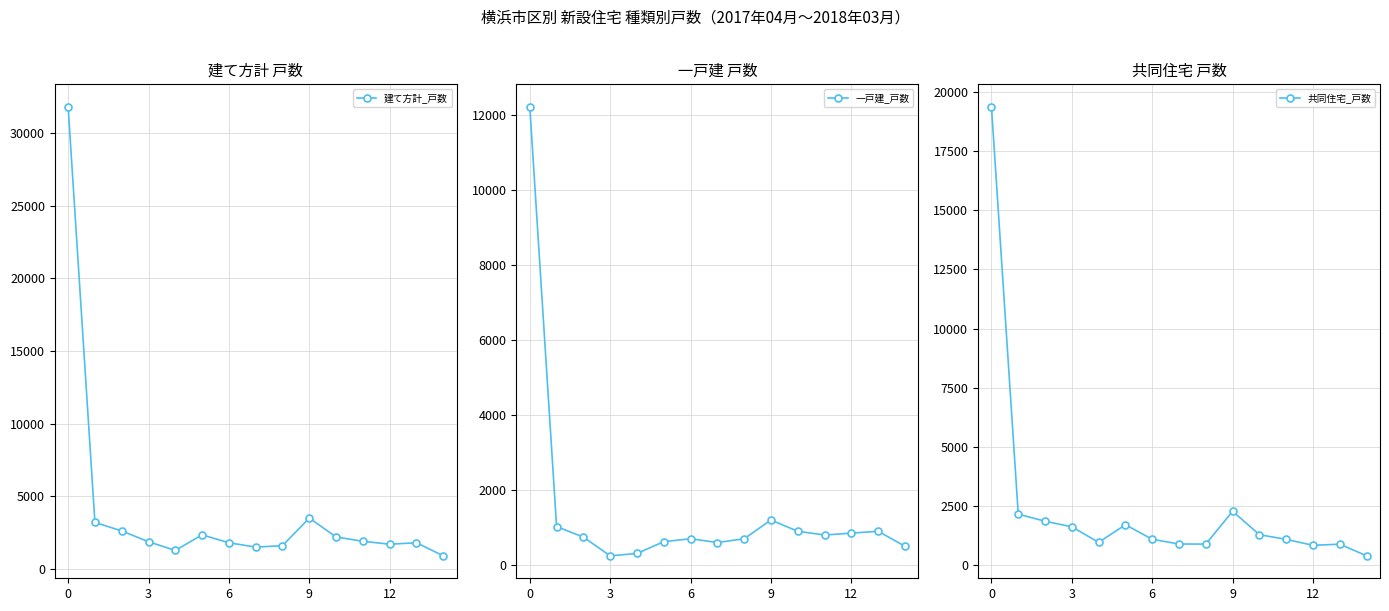

What is the approximate value of 一戸建_戸数 at 13?

900